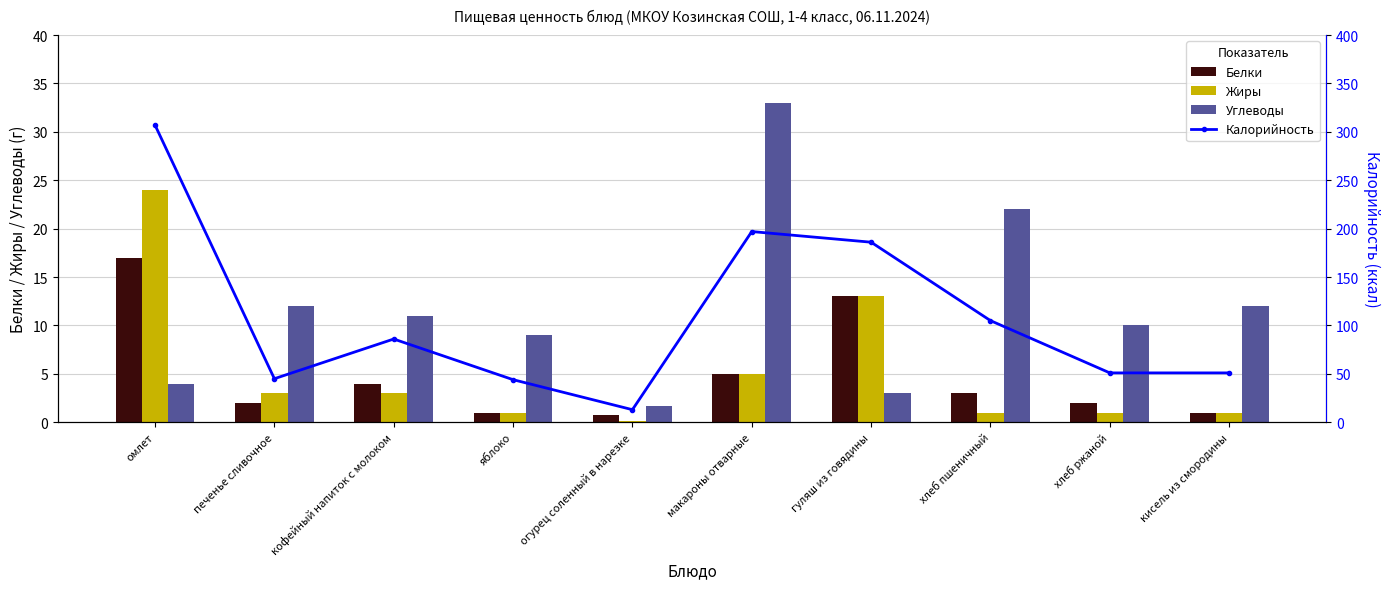

At which category is the sum across all series the highest?

омлет